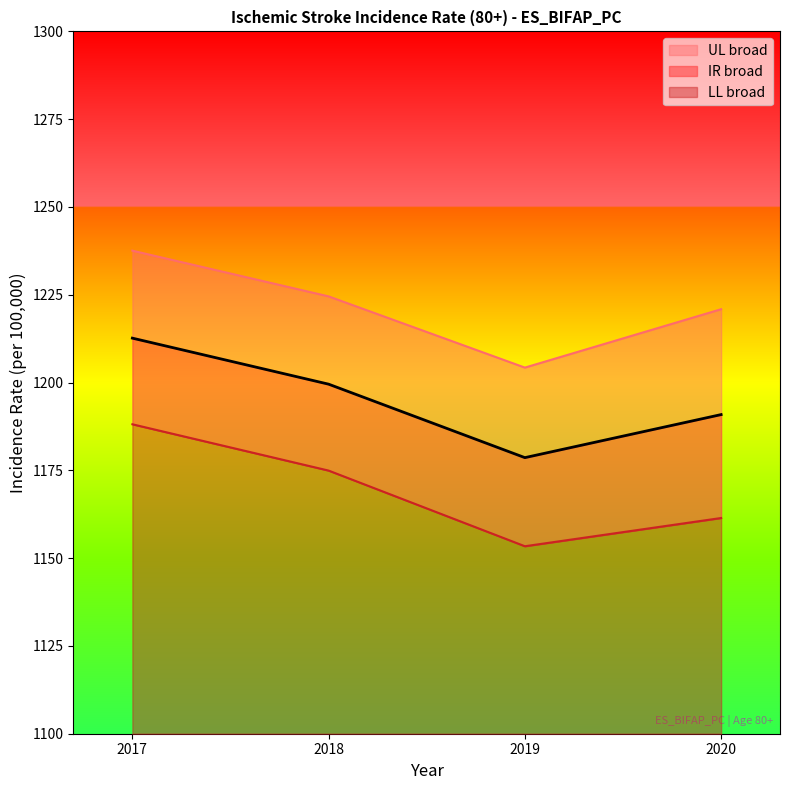

Which series has the largest range (max minus min)?

LL broad